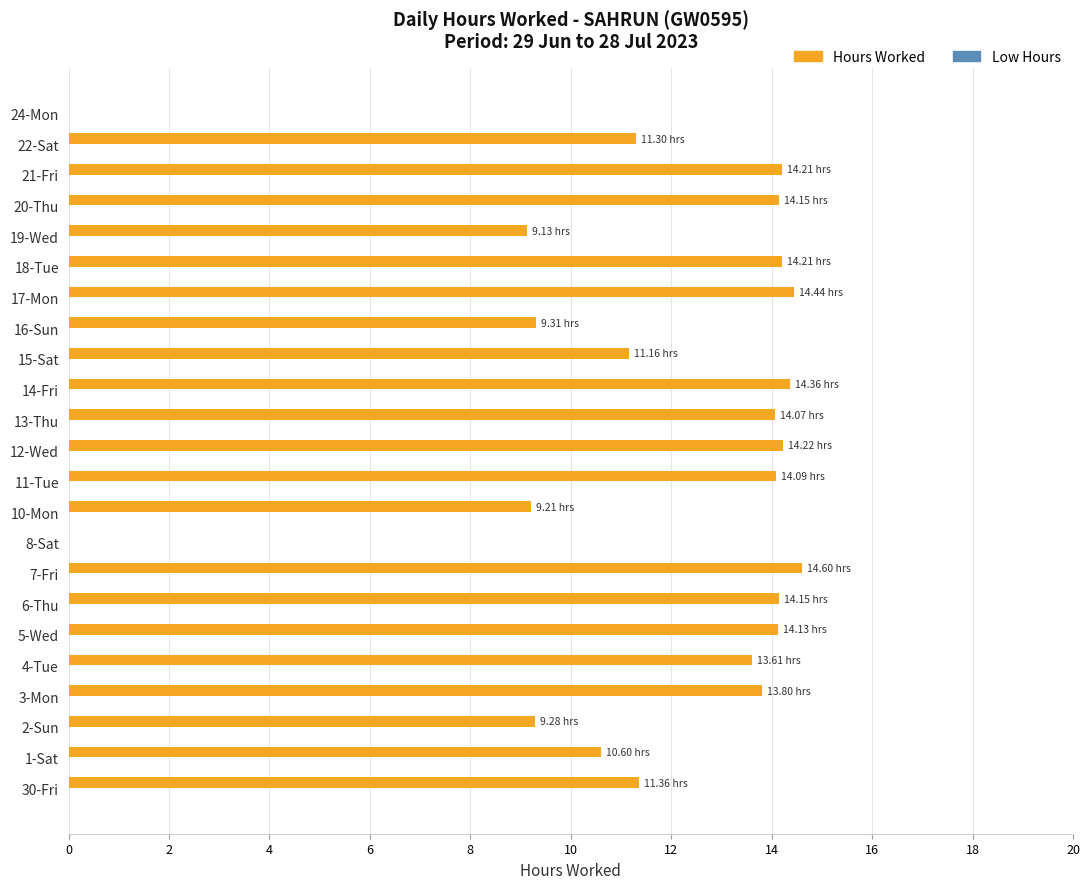

Between 8-Sat and 15-Sat, which is larger?

15-Sat